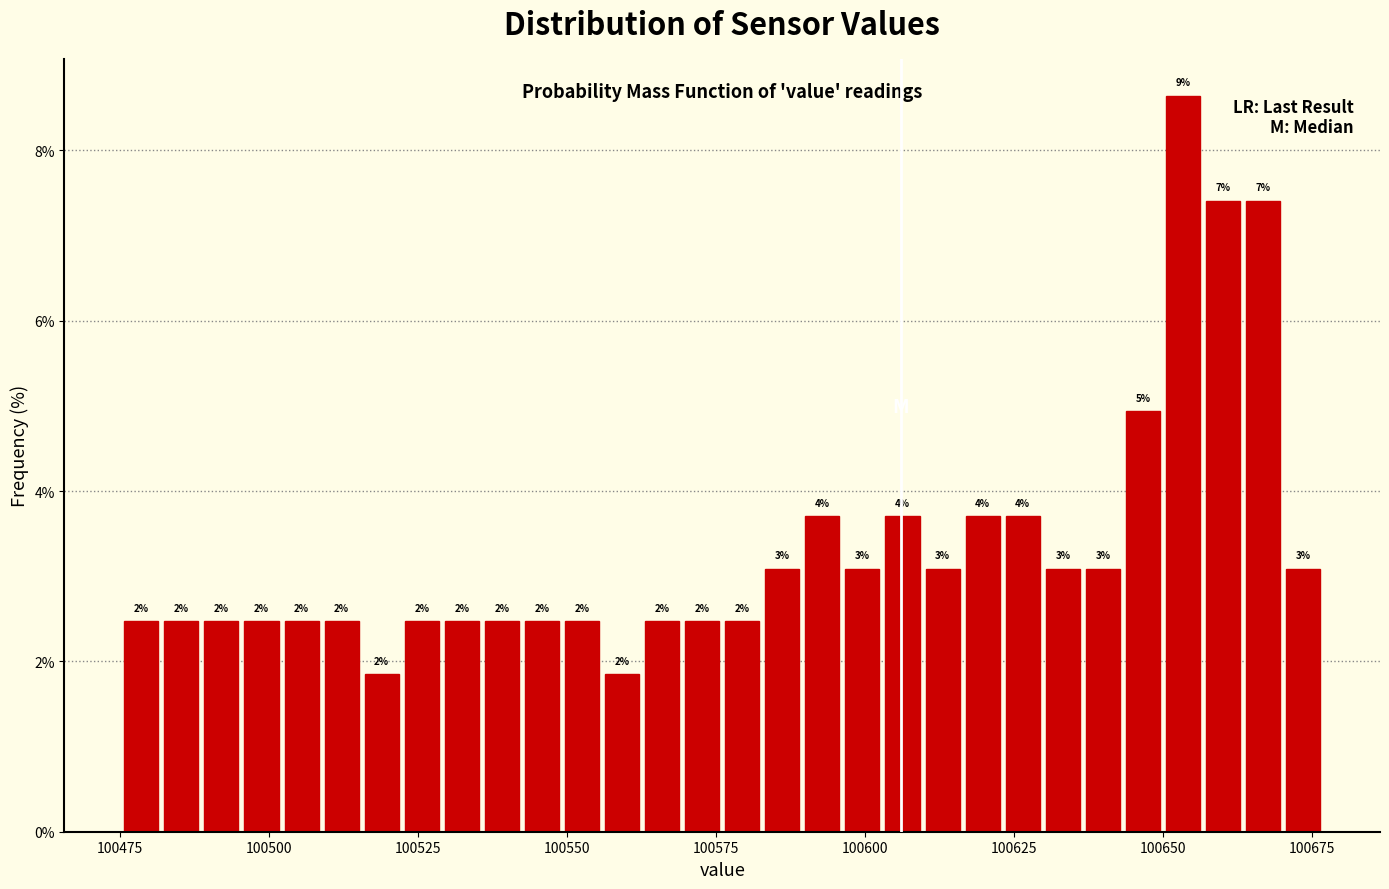

Read against the x-axis, roughly where is the centre of the tallest bar?

100655